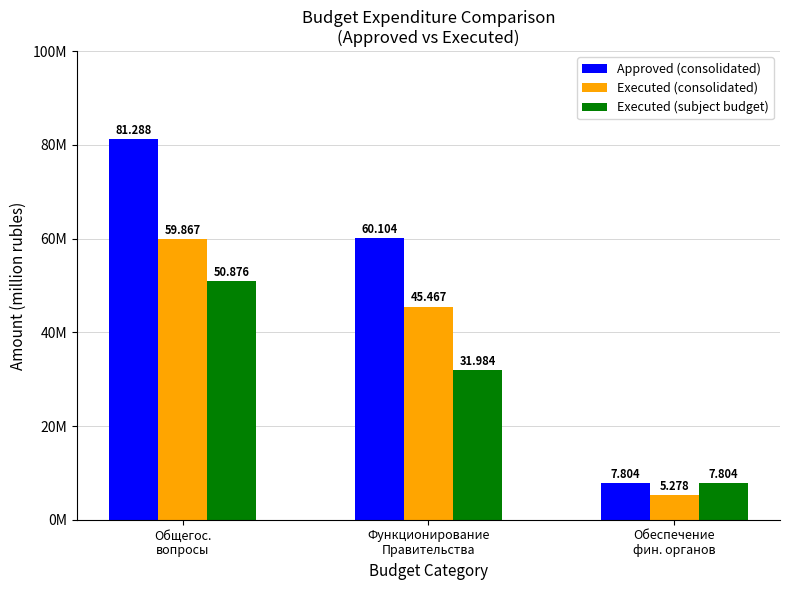

What is the label of the 1st bar from the right?

Обеспечение
фин. органов